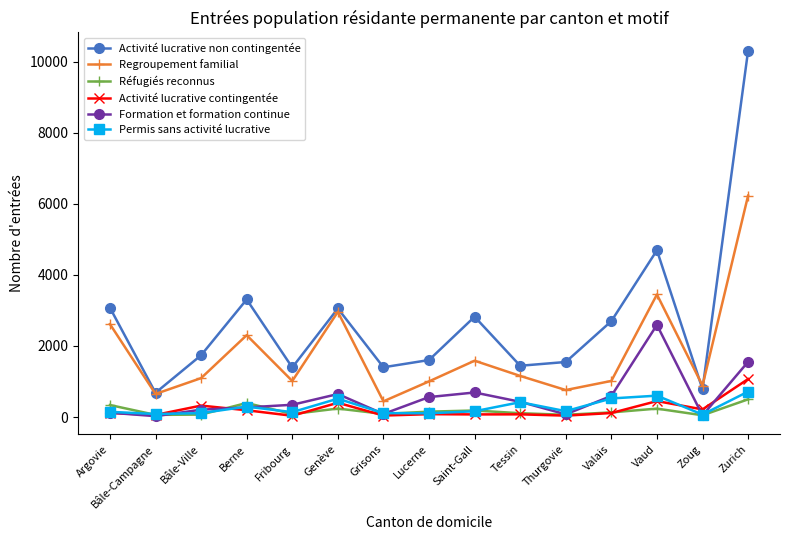

What is the total value across all series at Bâle-Campagne?

1563